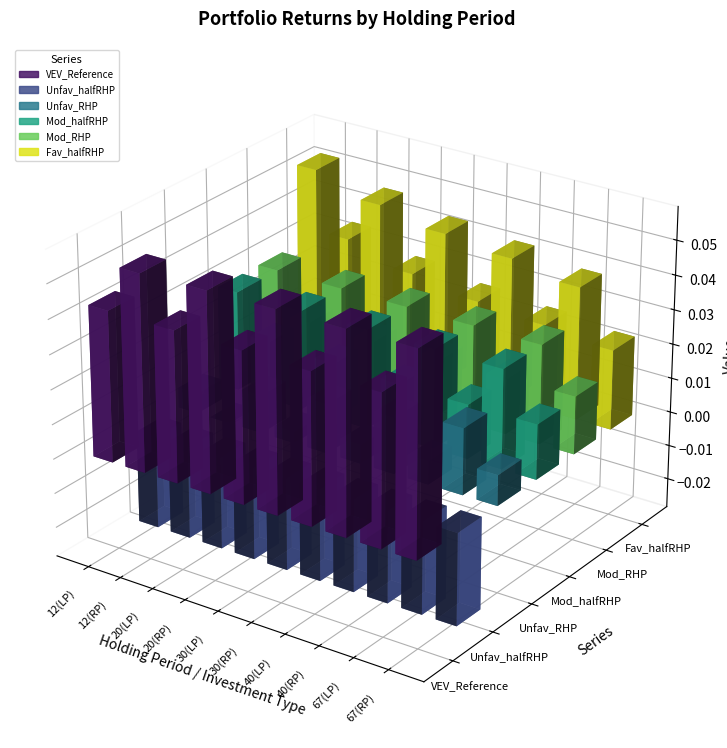

What is the sum of all VEV_Reference values?

0.5